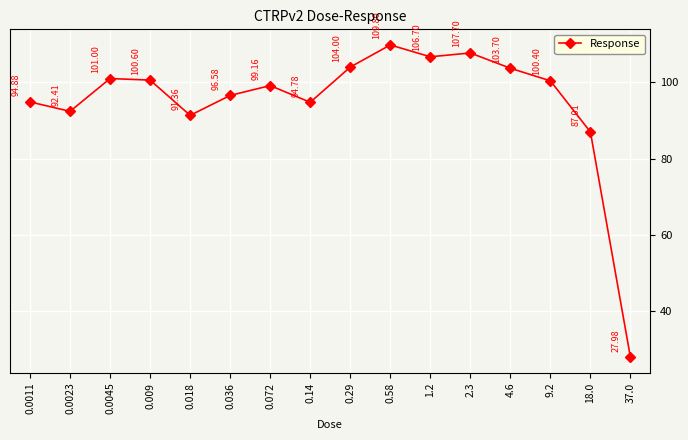

Which label corresponds to the largest value in the chart?

0.58